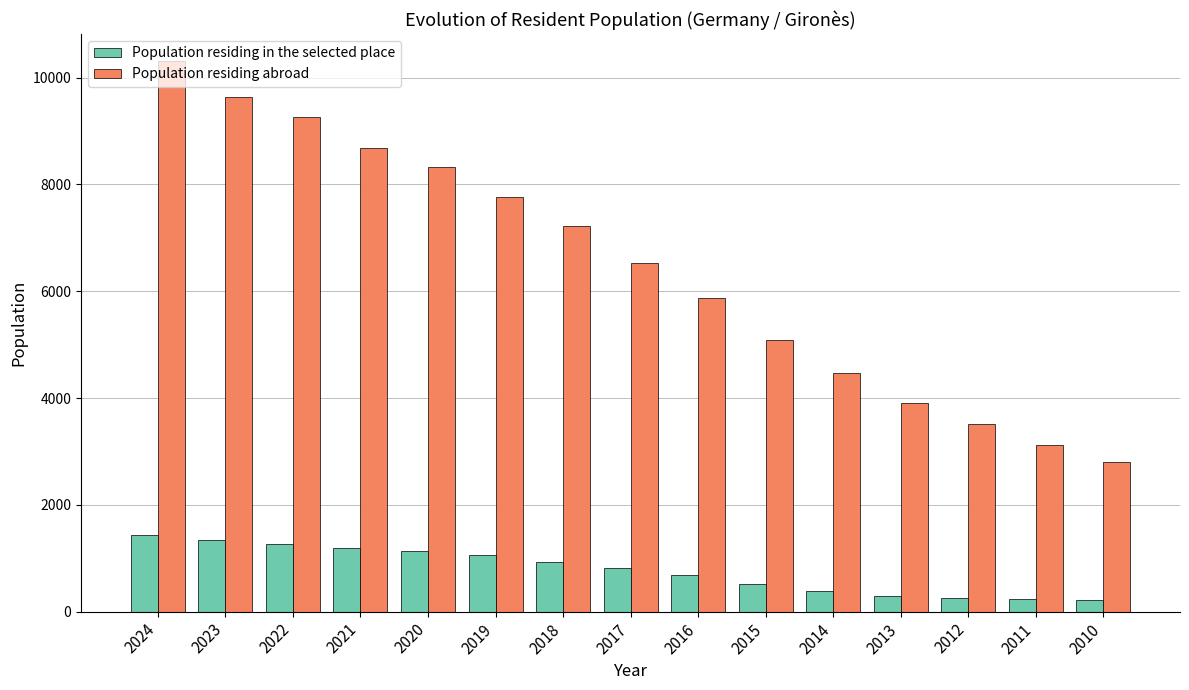

At 2011, list the series in order from largest to smallest.

Population residing abroad, Population residing in the selected place